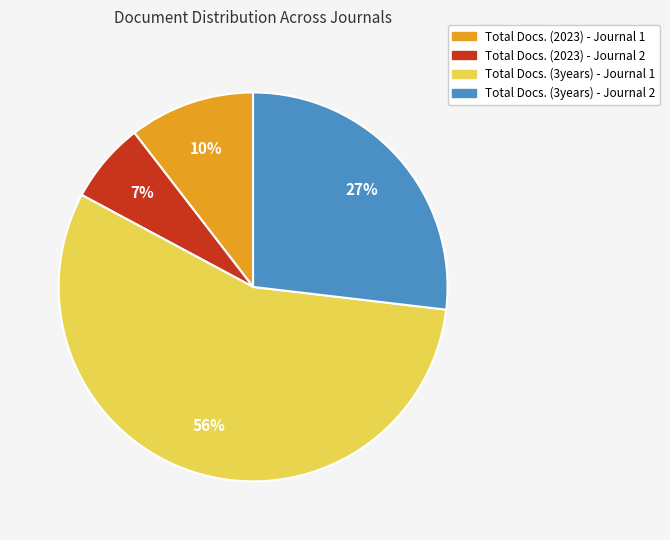

To the nearest percent, what portion does Total Docs. (3years) - Journal 1 represent?

56%